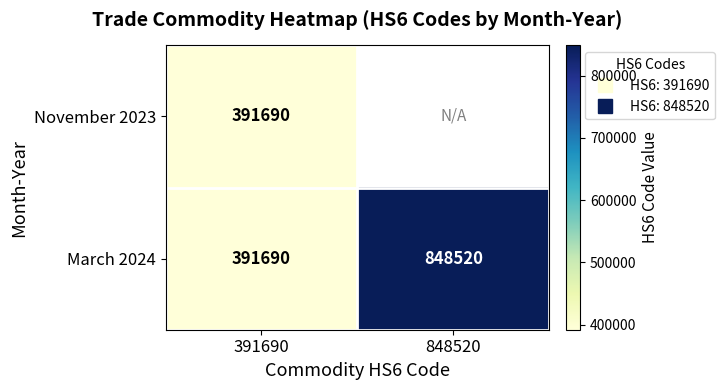

Which category has the highest value in the November 2023 series?

391690